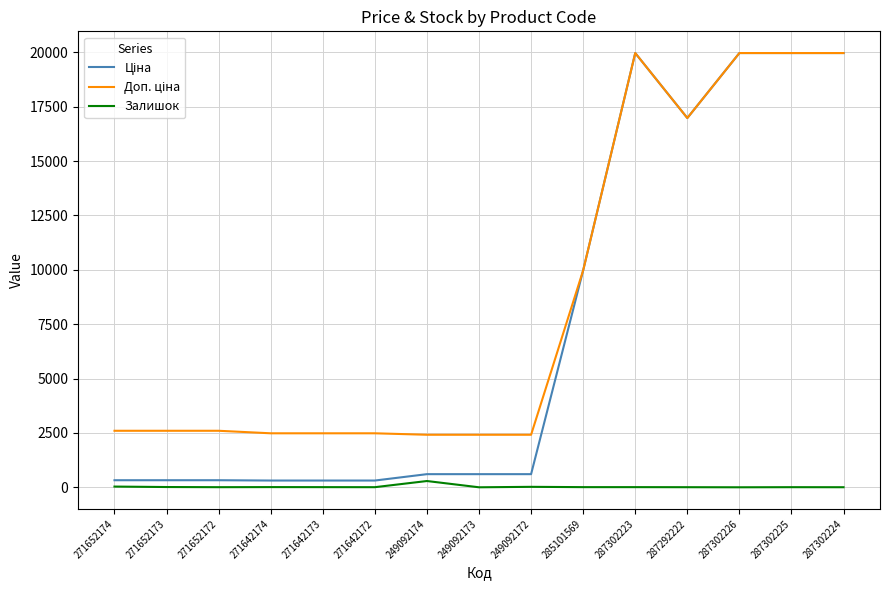

What is the maximum value shown in the chart?

19964.2